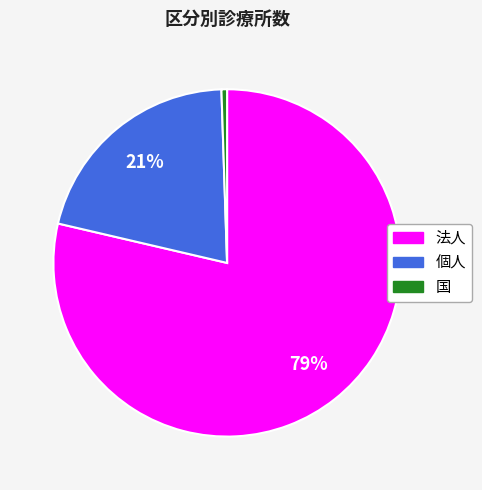

Between 個人 and 国, which is larger?

個人